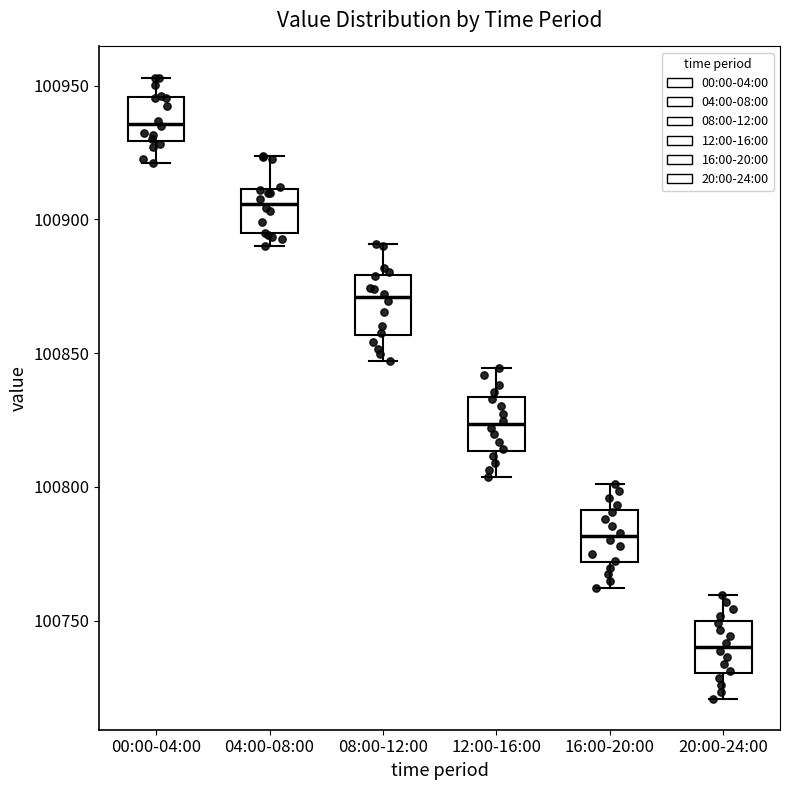

Which box's median line is the lowest?

20:00-24:00